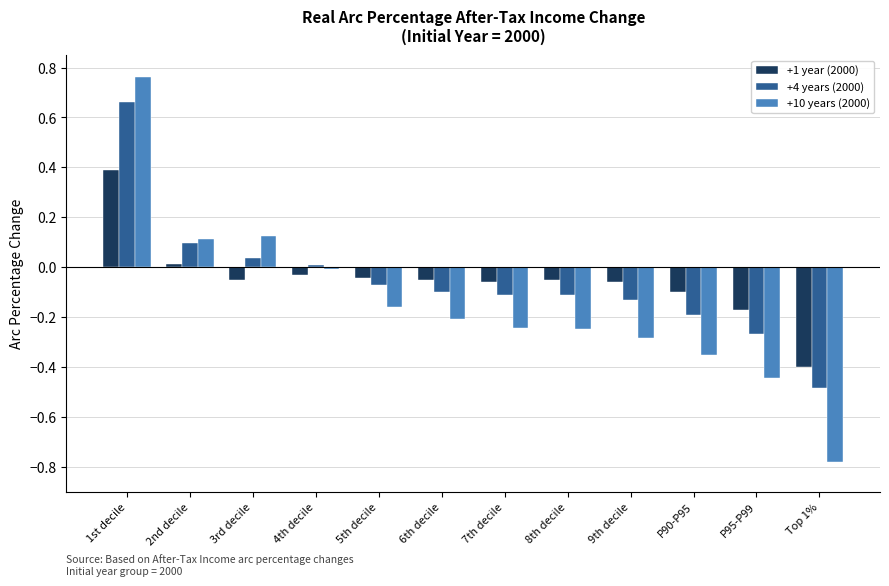

At which category is the sum across all series the highest?

1st decile